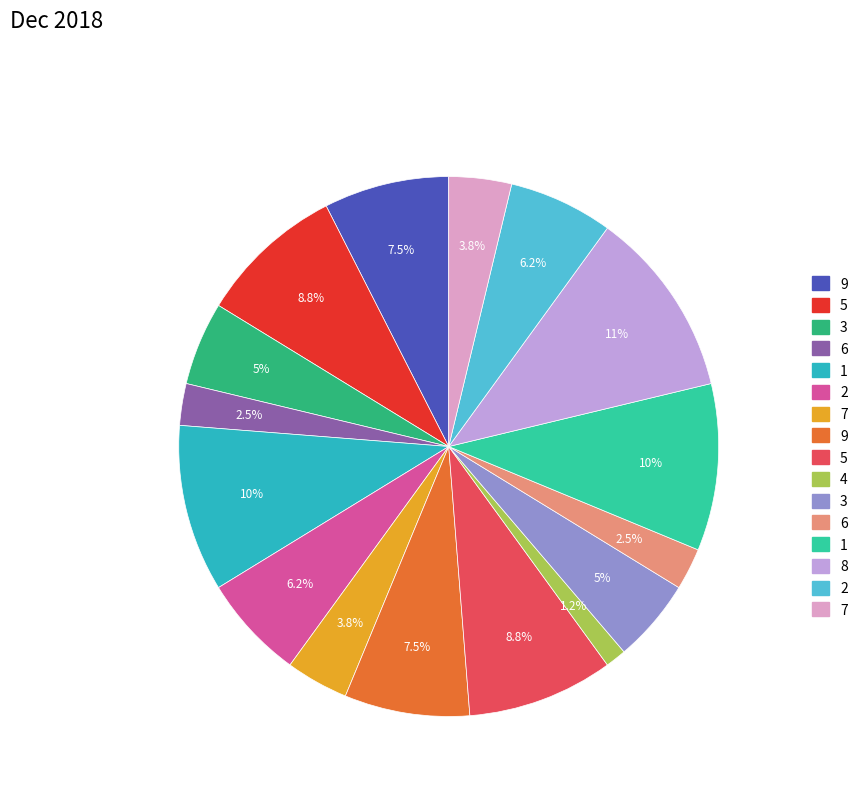

Is there a majority slice in this chart?

No